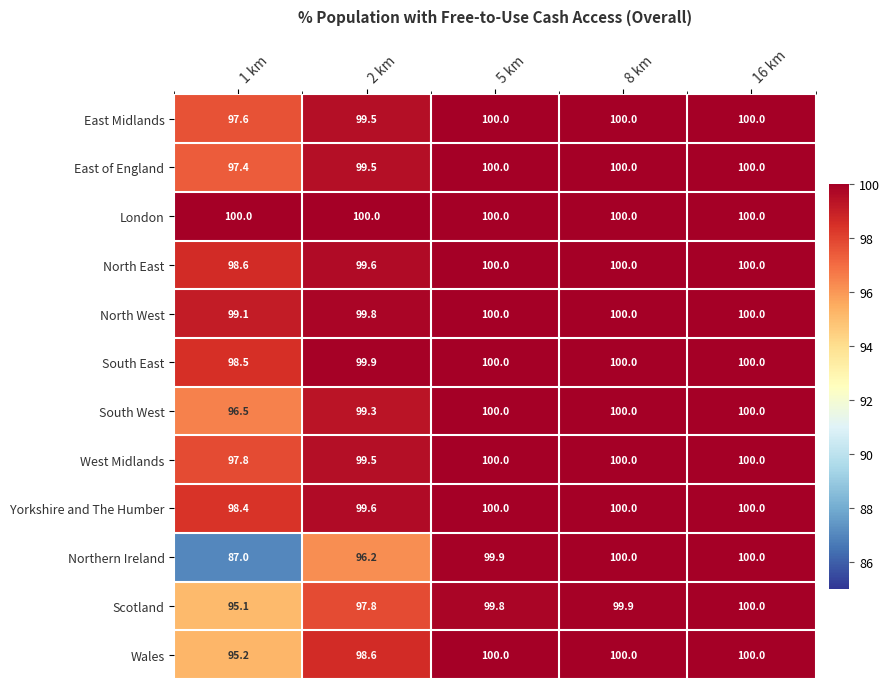

Read the Yorkshire and The Humber value at 2 km.

99.6